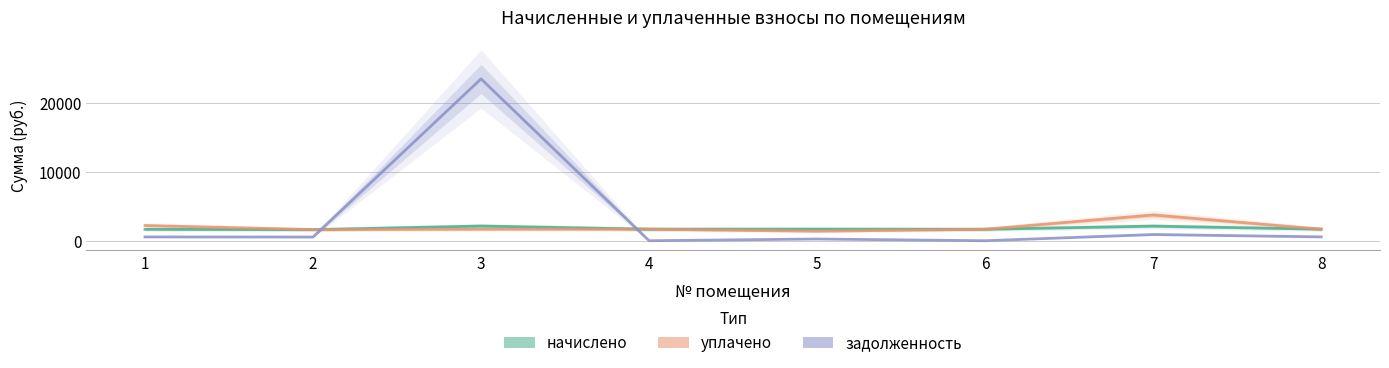

What is the average value of the уплачено series?

1960.8